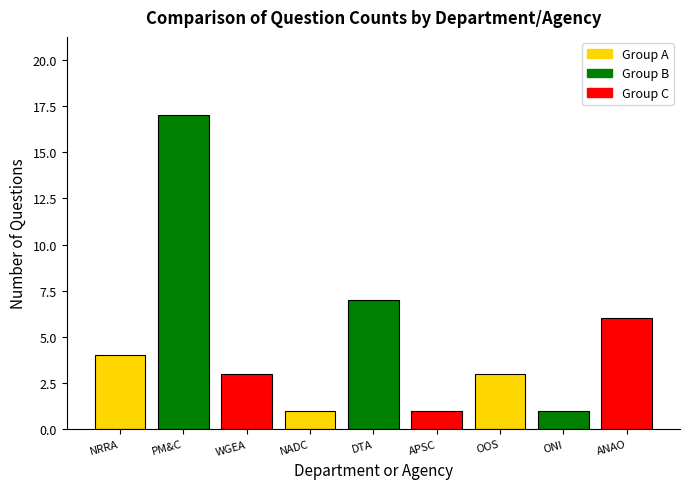

What is the greatest value displayed?

17